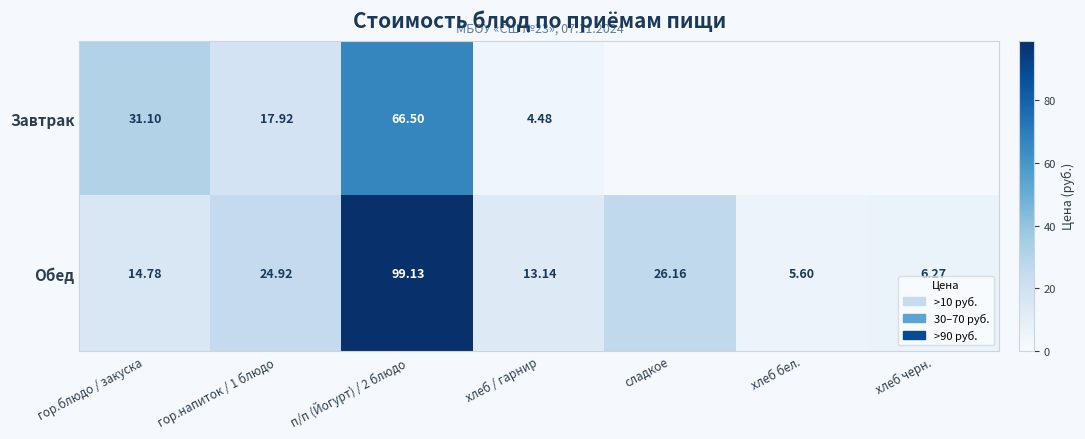

The Обед series shows 7.6 at сладкое. True or false?

False